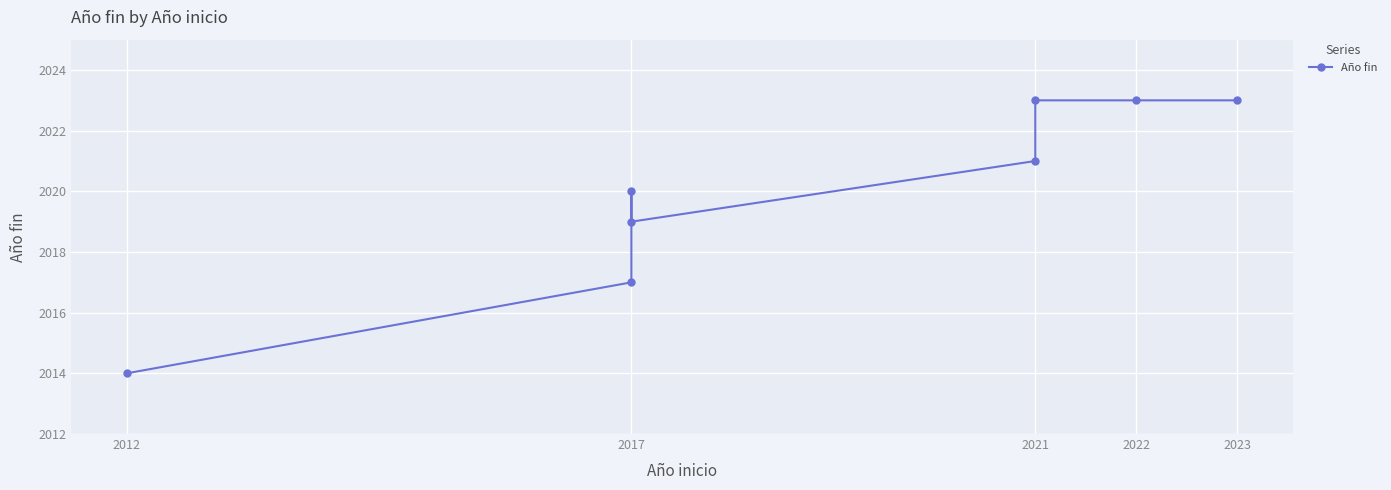

What is the difference between the maximum and second lowest values?

6